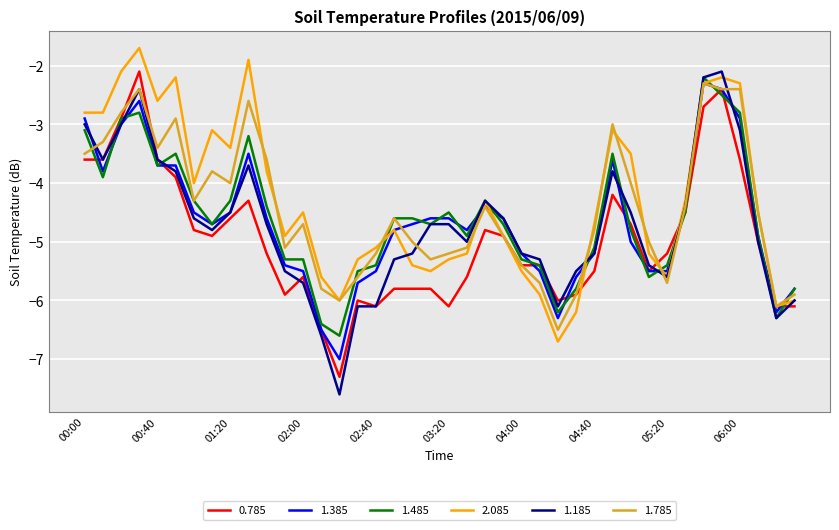

Which series has the widest spread of values?

1.185